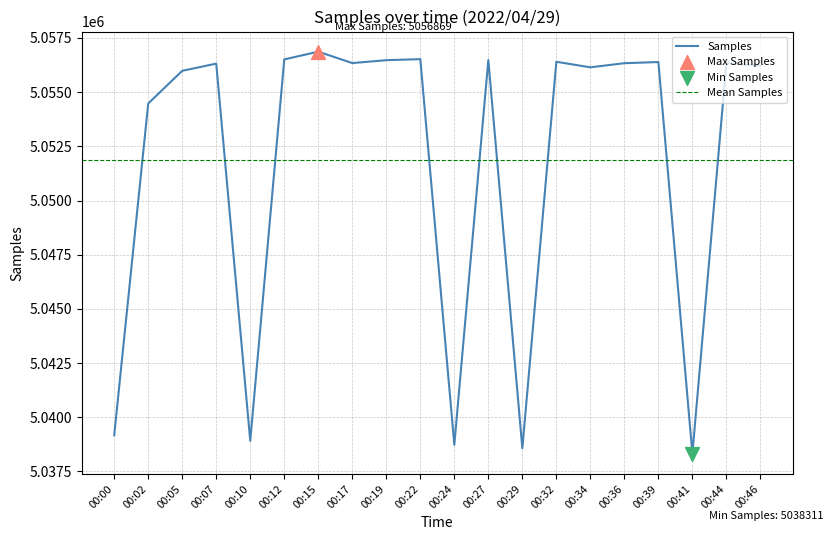

Approximately how many times larger is the value at 00:39 compared to 00:07?

1.0